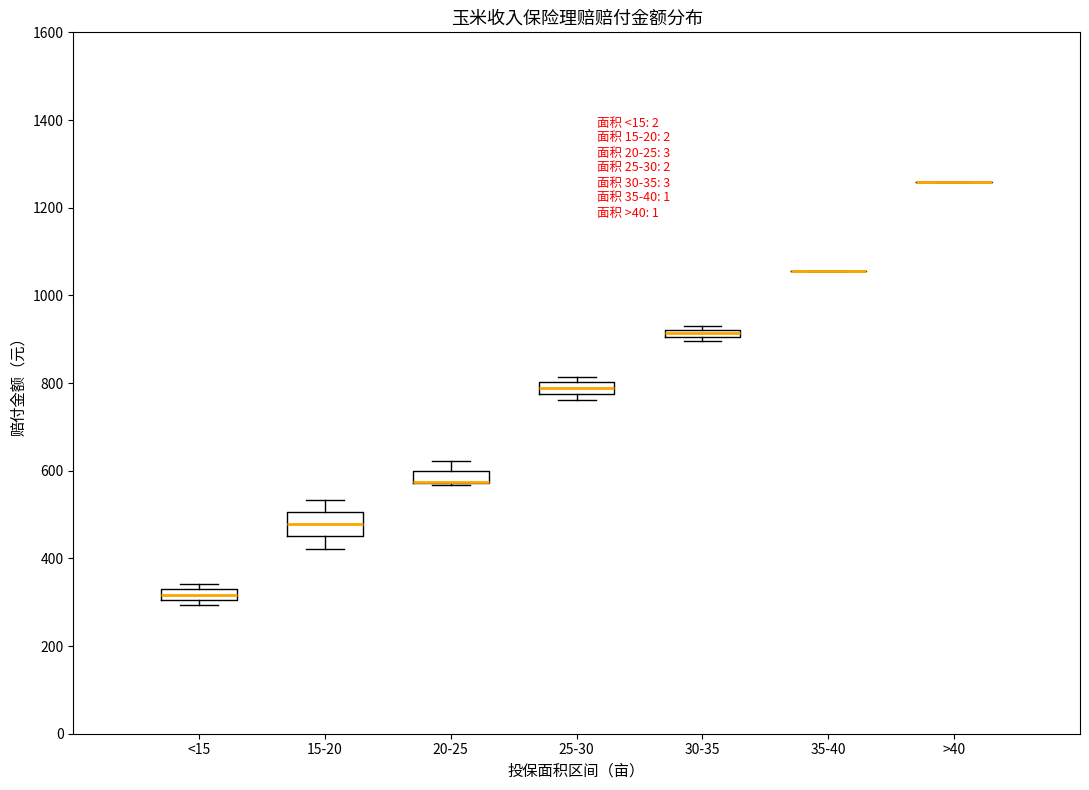

Which box is the tallest, from its lower edge to its upper edge?

15-20